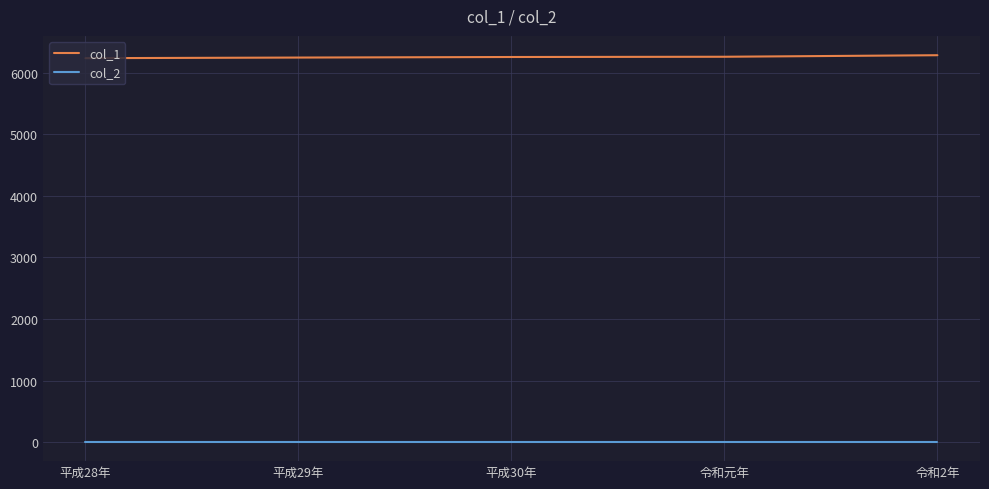

True or false: col_1 and col_2 intersect in this chart.

False